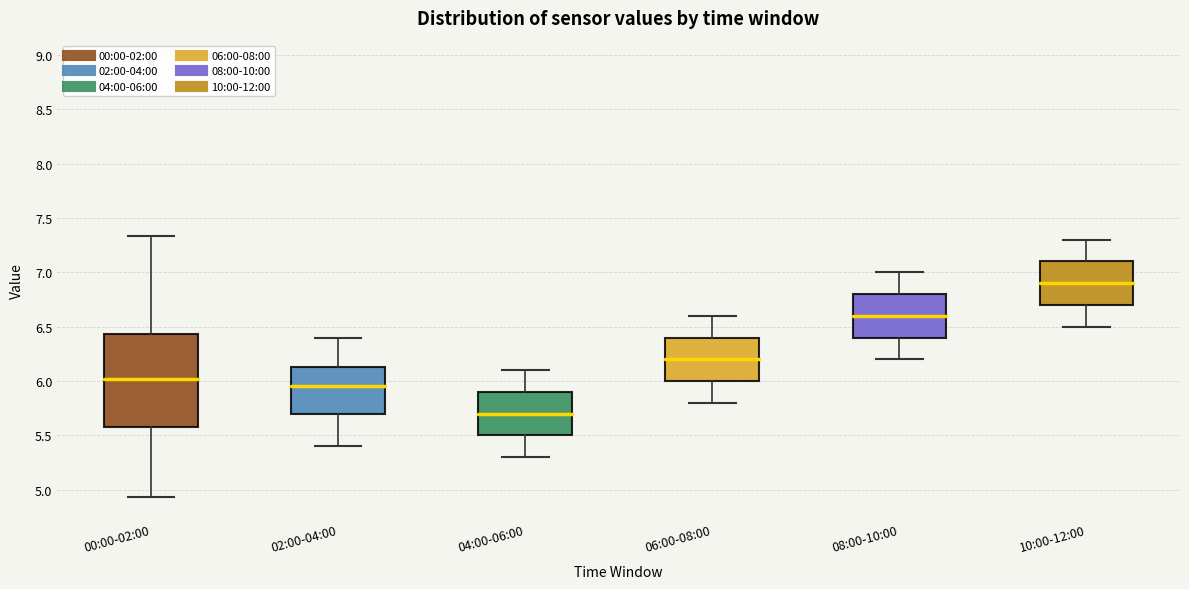

Which box has the lowest median line?

04:00-06:00